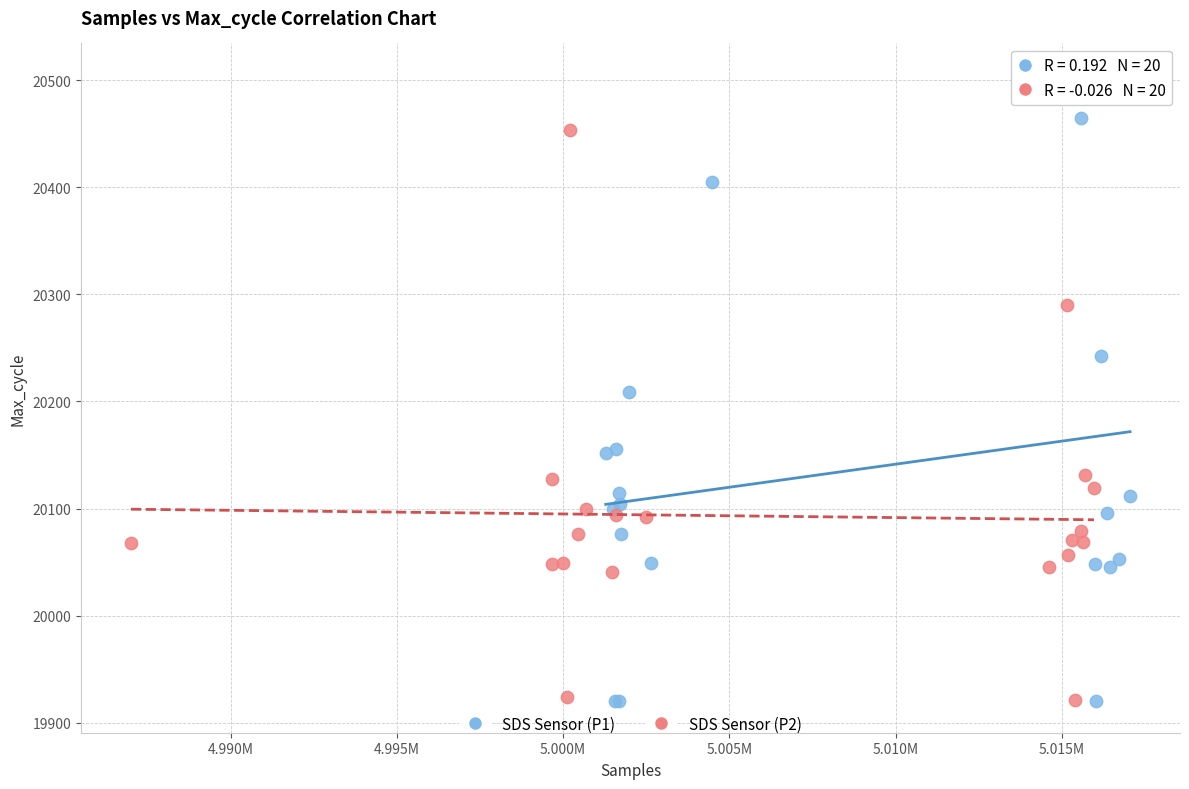

Which series has the widest spread of Y values?

SDS Sensor (P1)